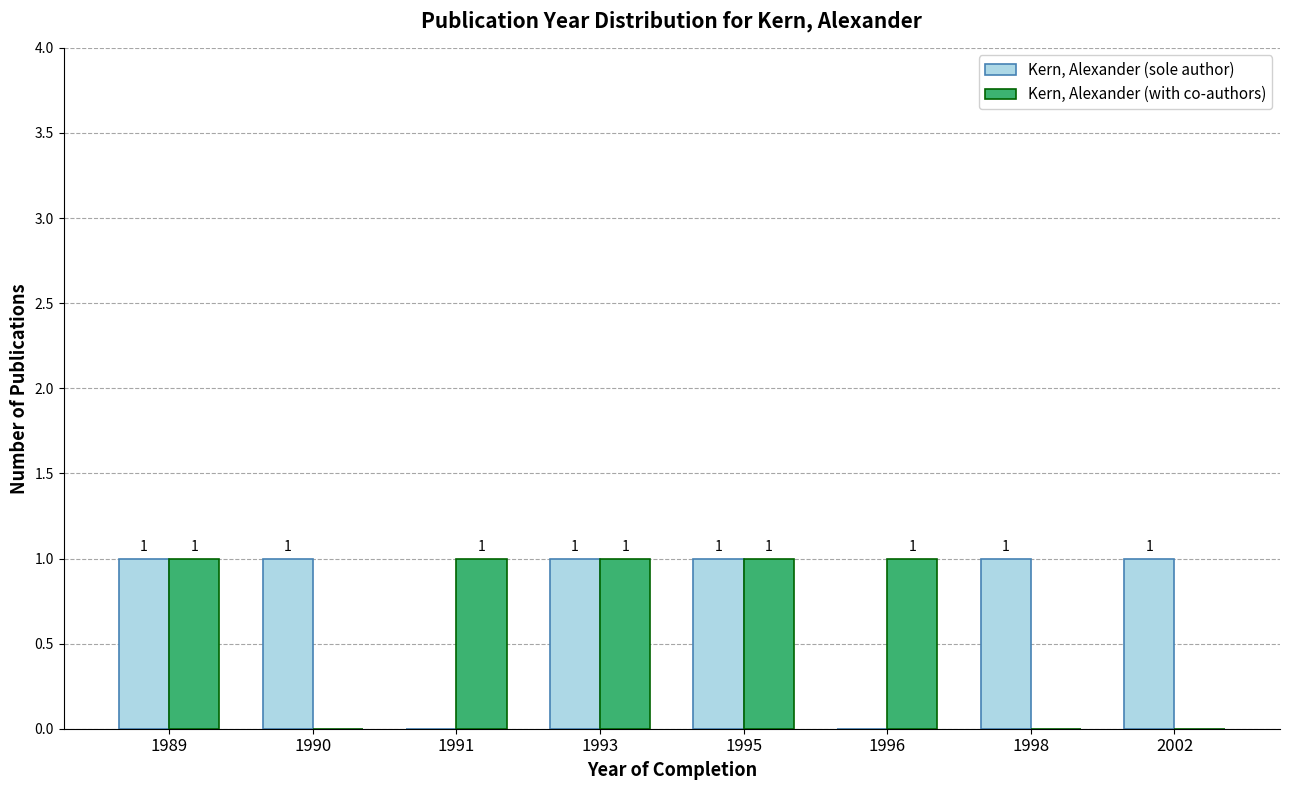

Which series has the largest total across all categories?

Kern, Alexander (sole author)